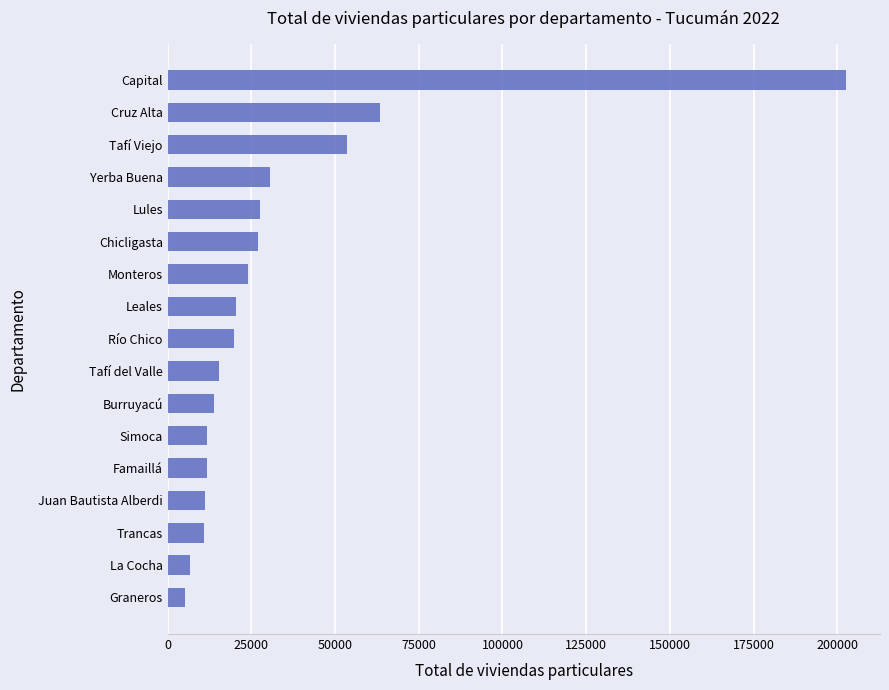

What is the greatest value displayed?

202640